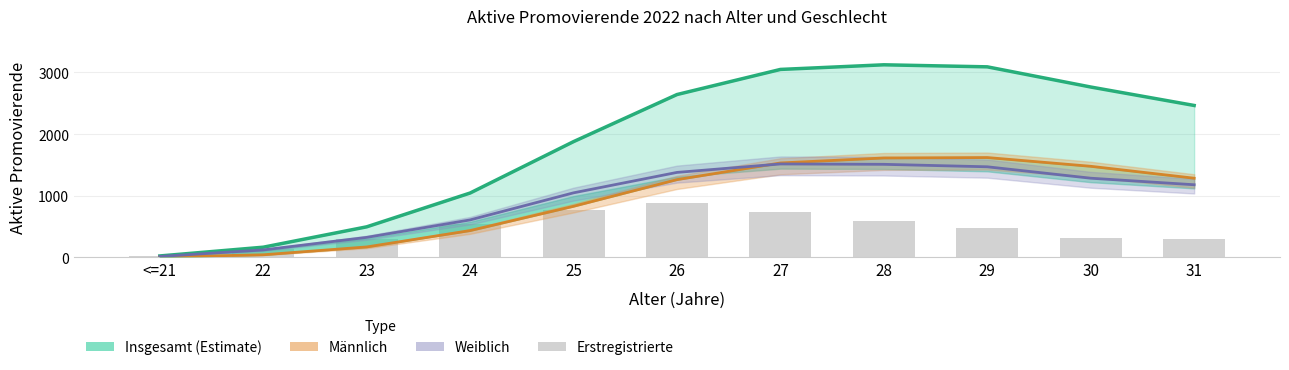

How many data points in Insgesamt (Estimate) are above 2464?

5